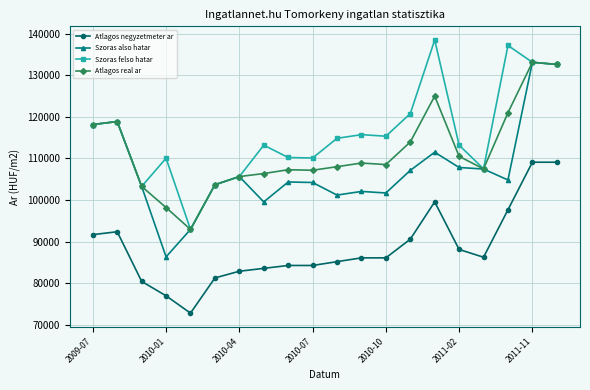

True or false: Atlagos negyzetmeter ar and Atlagos real ar intersect in this chart.

False